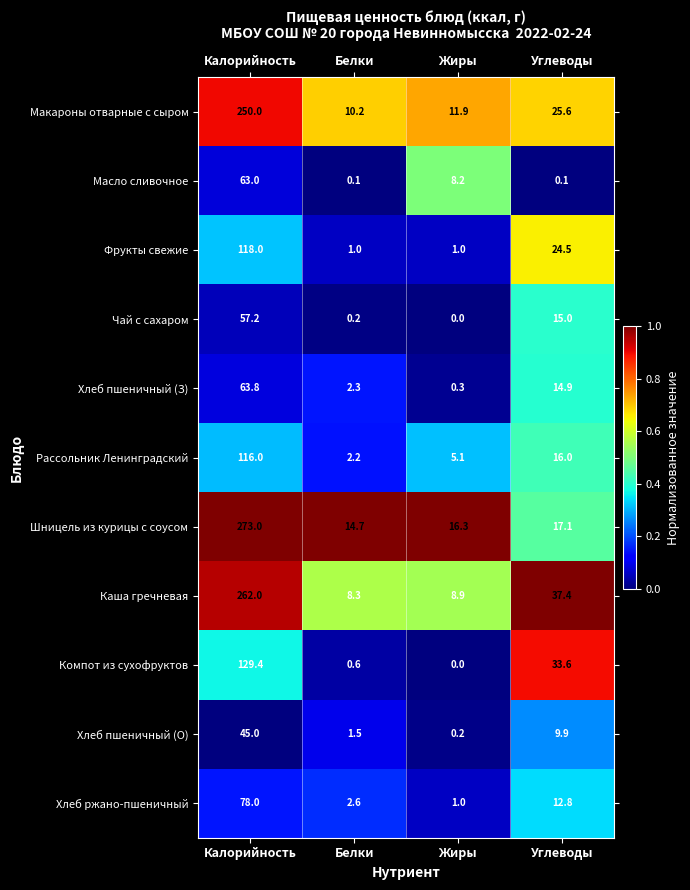

What is the total value across all series at Белки?

43.7